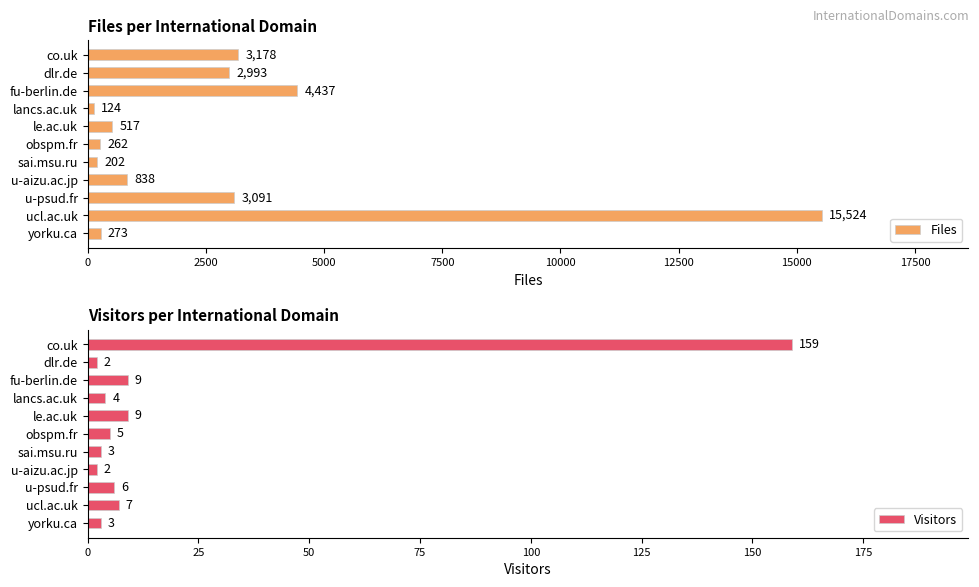

What is the difference between the second highest and minimum values in the Files series?

4313